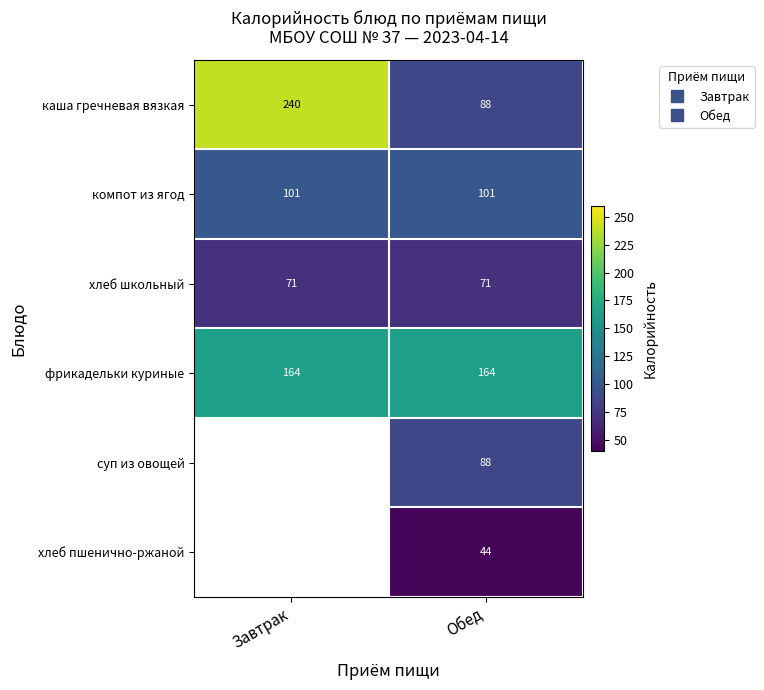

Rank the series at Завтрак from lowest to highest value.

хлеб школьный, компот из ягод, фрикадельки куриные, каша гречневая вязкая, суп из овощей, хлеб пшенично-ржаной